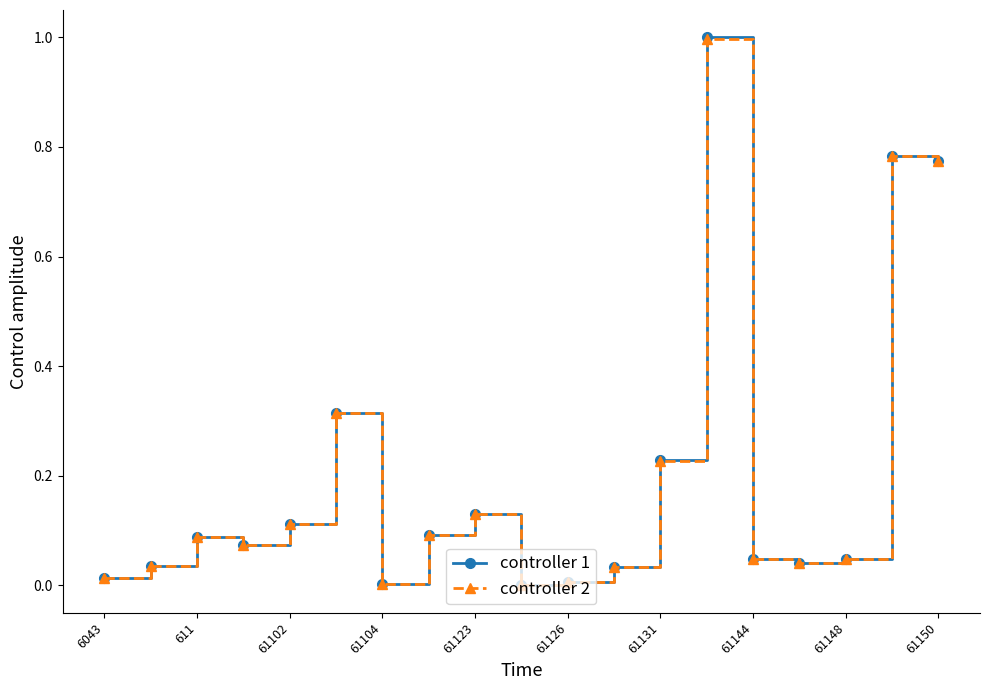

Which series has the largest range (max minus min)?

controller 1